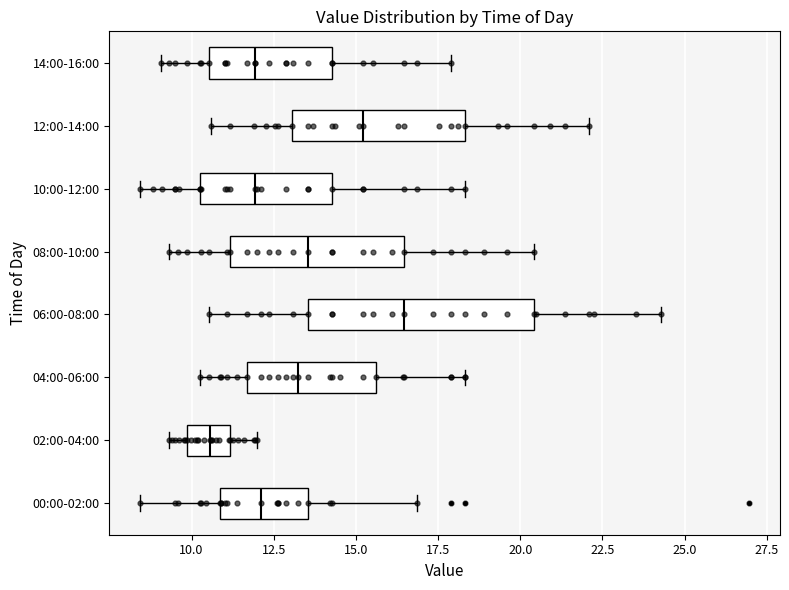

Which box is the widest, from its left edge to its right edge?

06:00-08:00